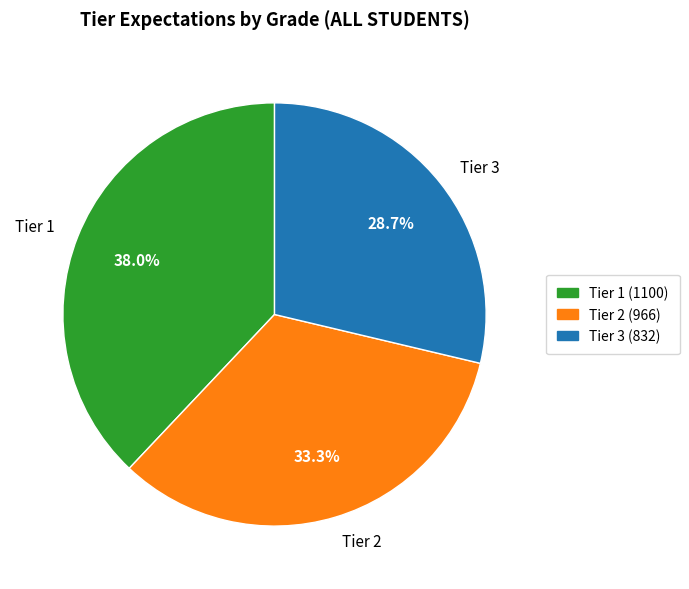

How many slices are in this pie chart?

3